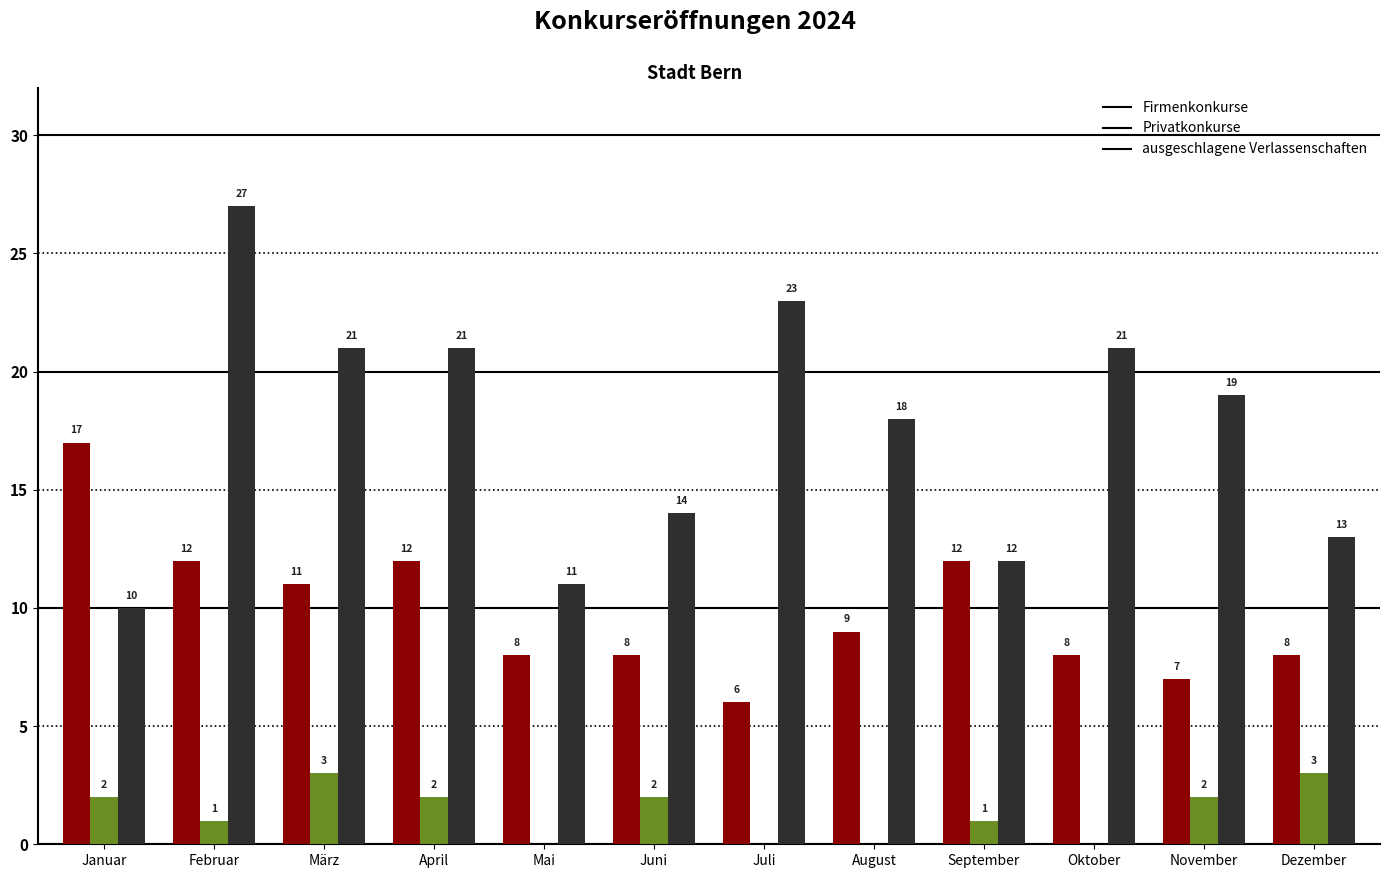

What is the total value across all series at Juni?

24